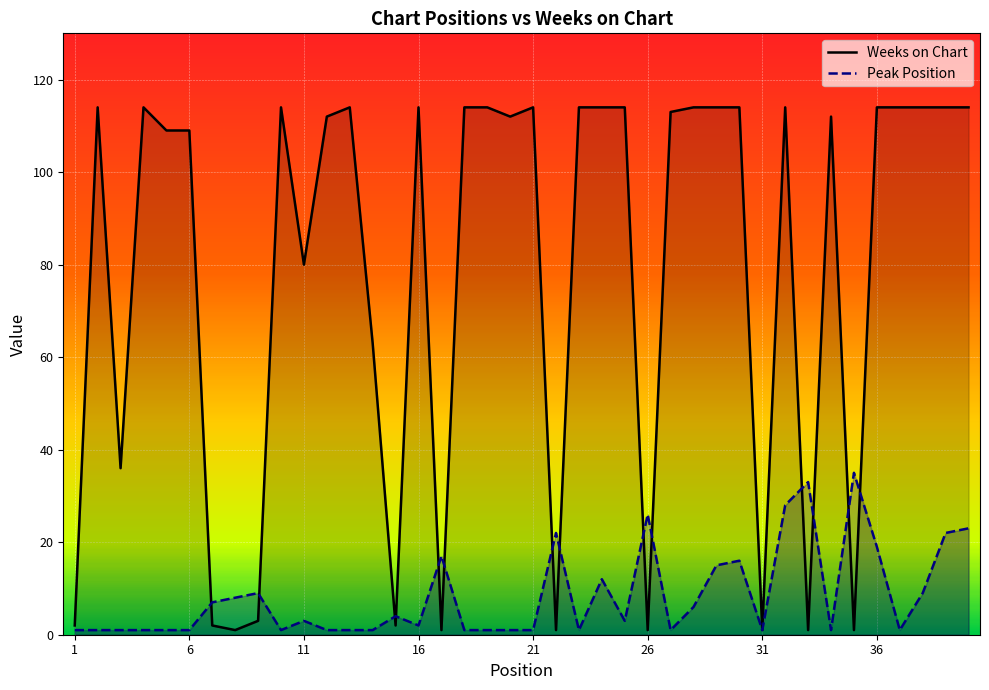

True or false: Peak Position has more than 1 points higher than both neighbors.

True